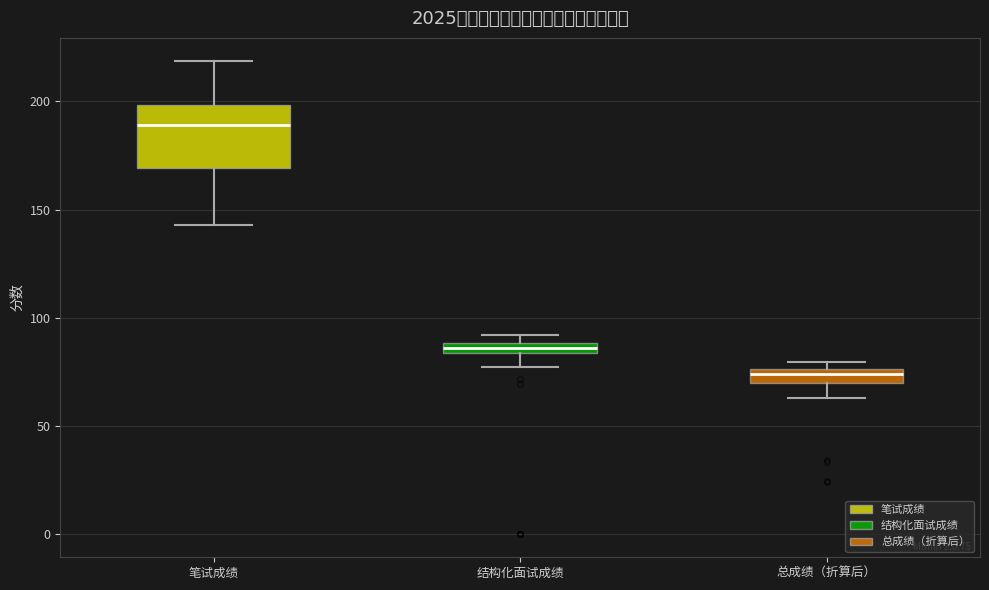

Where is the lower edge of the box for 结构化面试成绩 on the y-axis? The values are not printed on the chart, so give them approximately, as read against the axis.

85